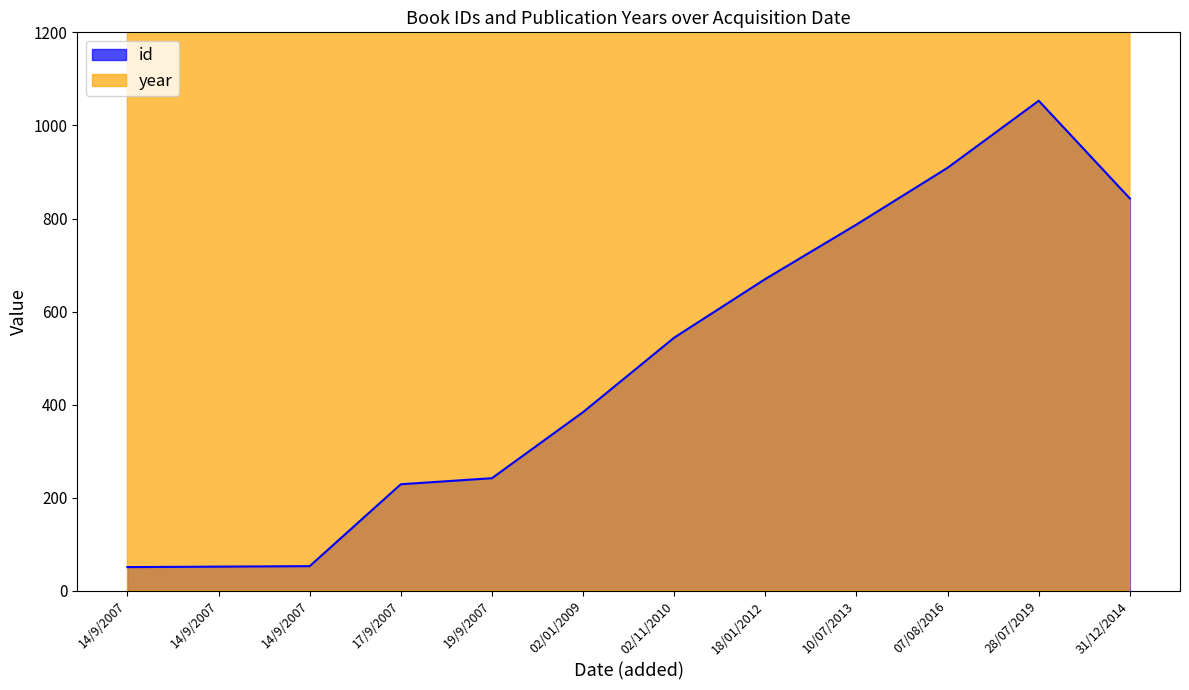

Is it true that id equals 242 at 19/9/2007?

True